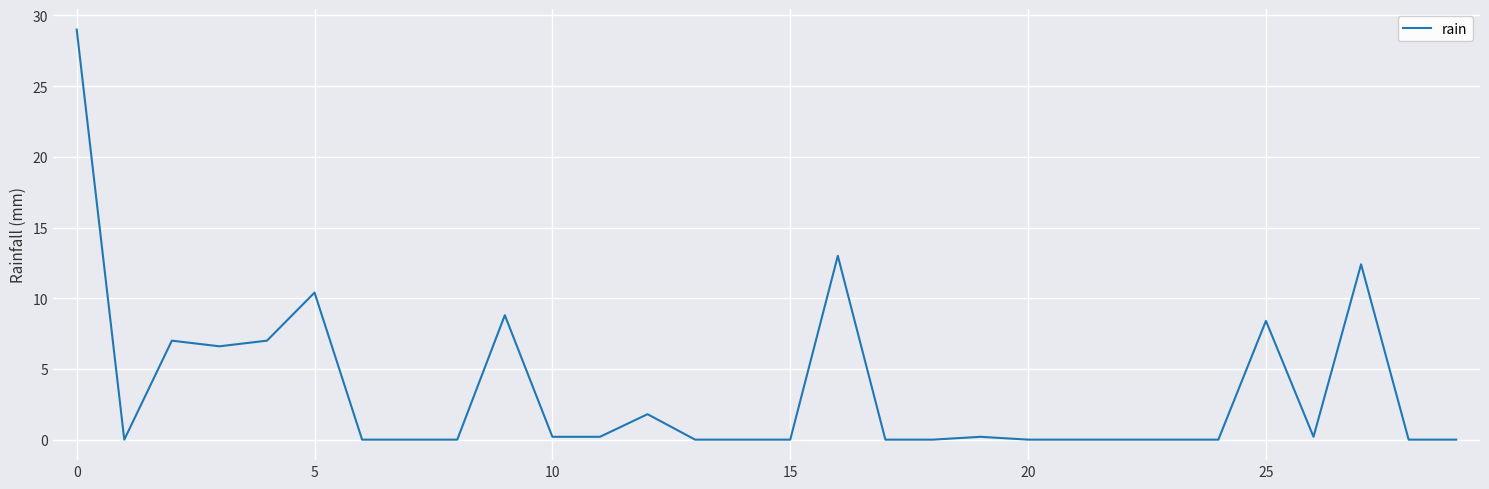

True or false: there are more than 0 points higher than both neighbors.

True